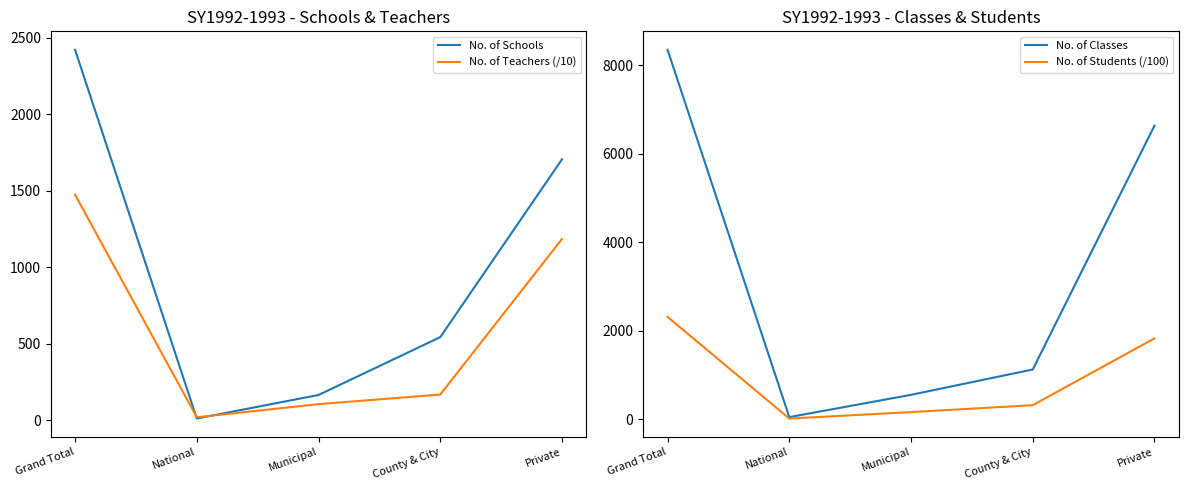

At which category is the sum across all series the highest?

Grand Total